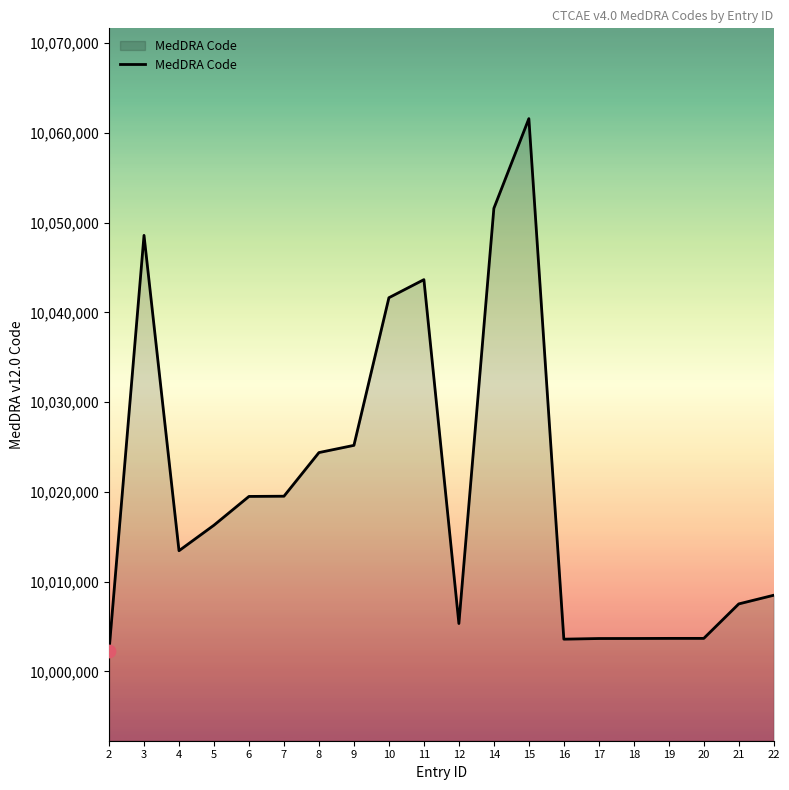

Which has a higher value, 4 or 18?

4